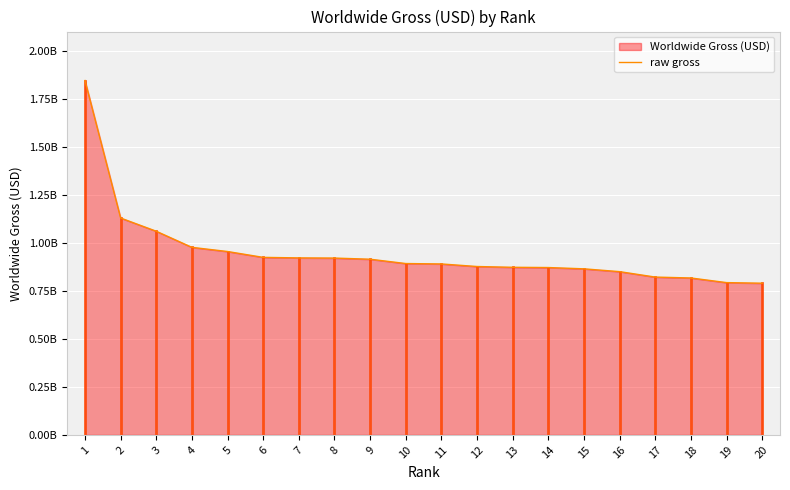

What is the approximate value at 10, to the nearest 100?

892194400